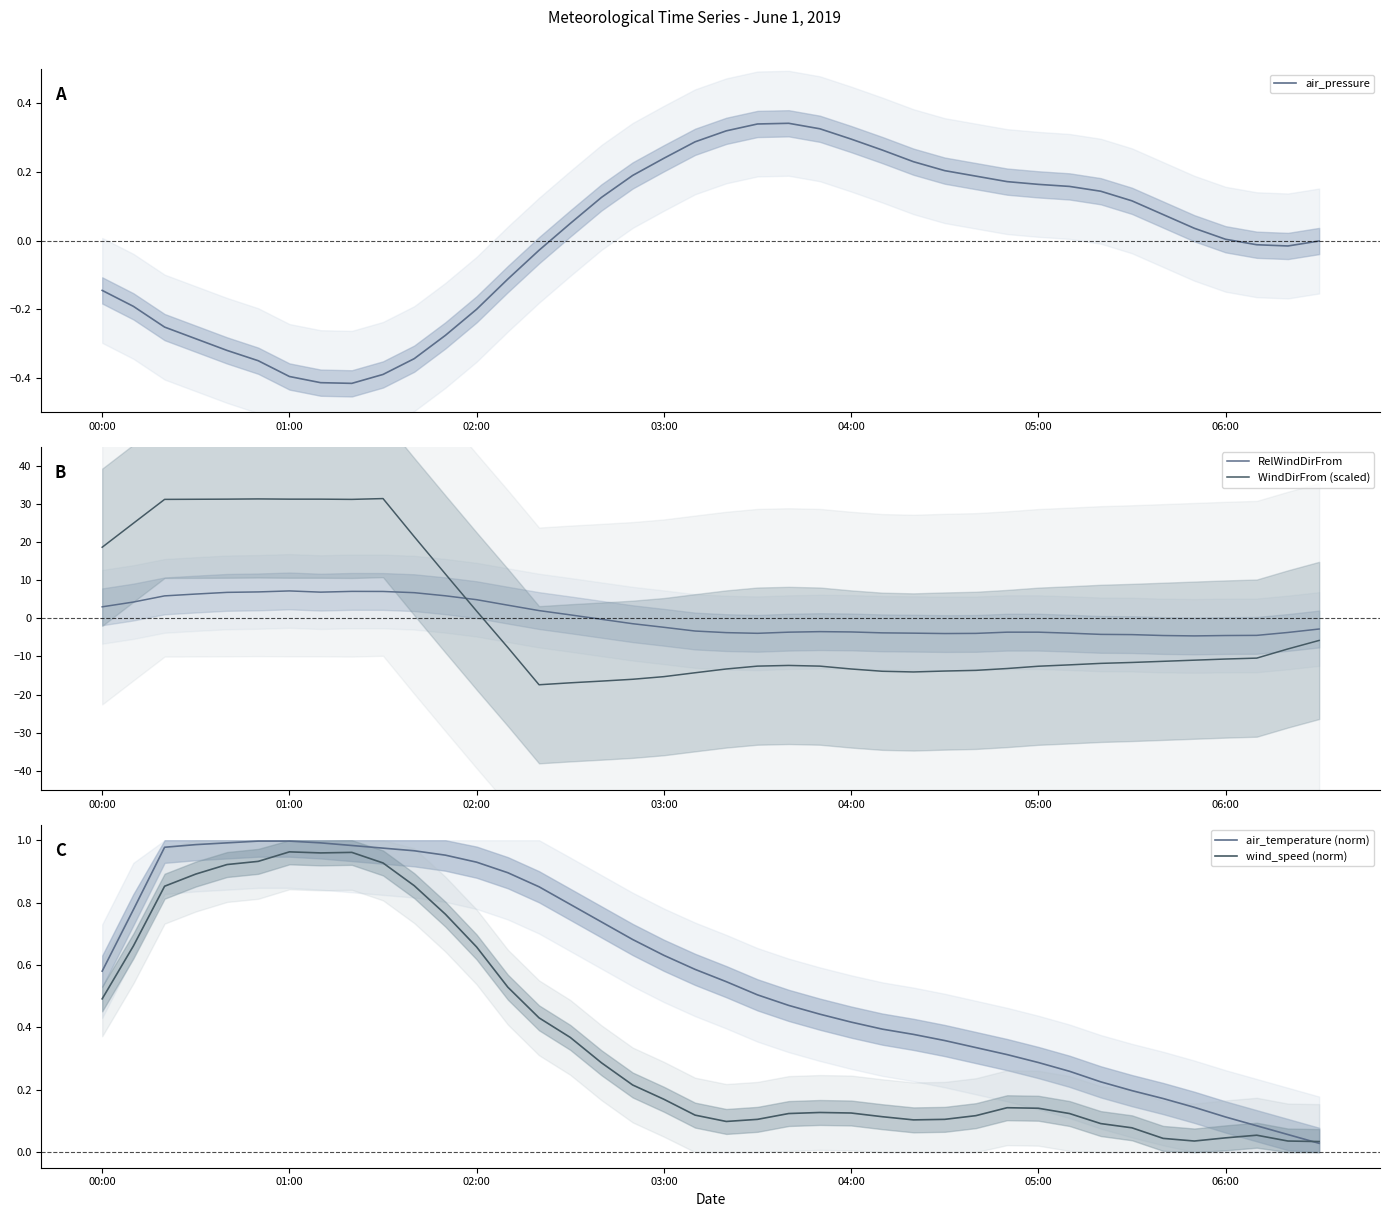

How many lines are shown in the chart?

5